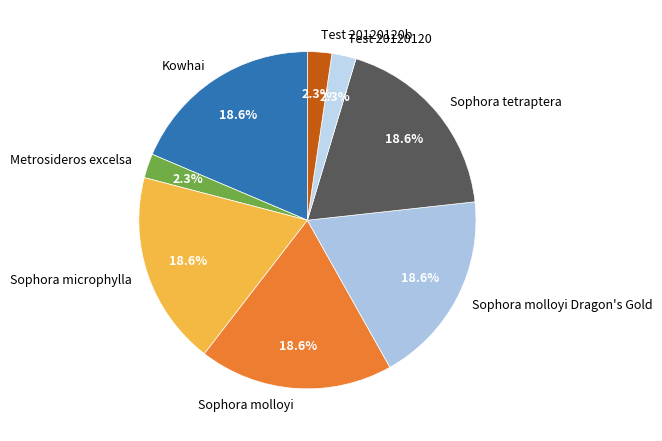

What percentage is the Test 20120120b slice, to the nearest percent?

2%